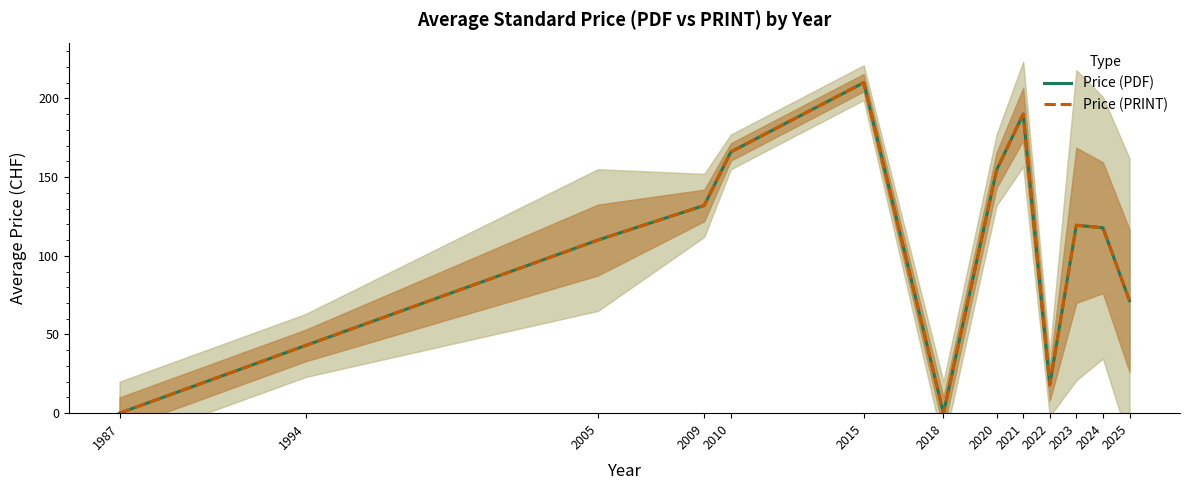

What is the difference between the second highest and second lowest values in the Price (PDF) series?

190.0